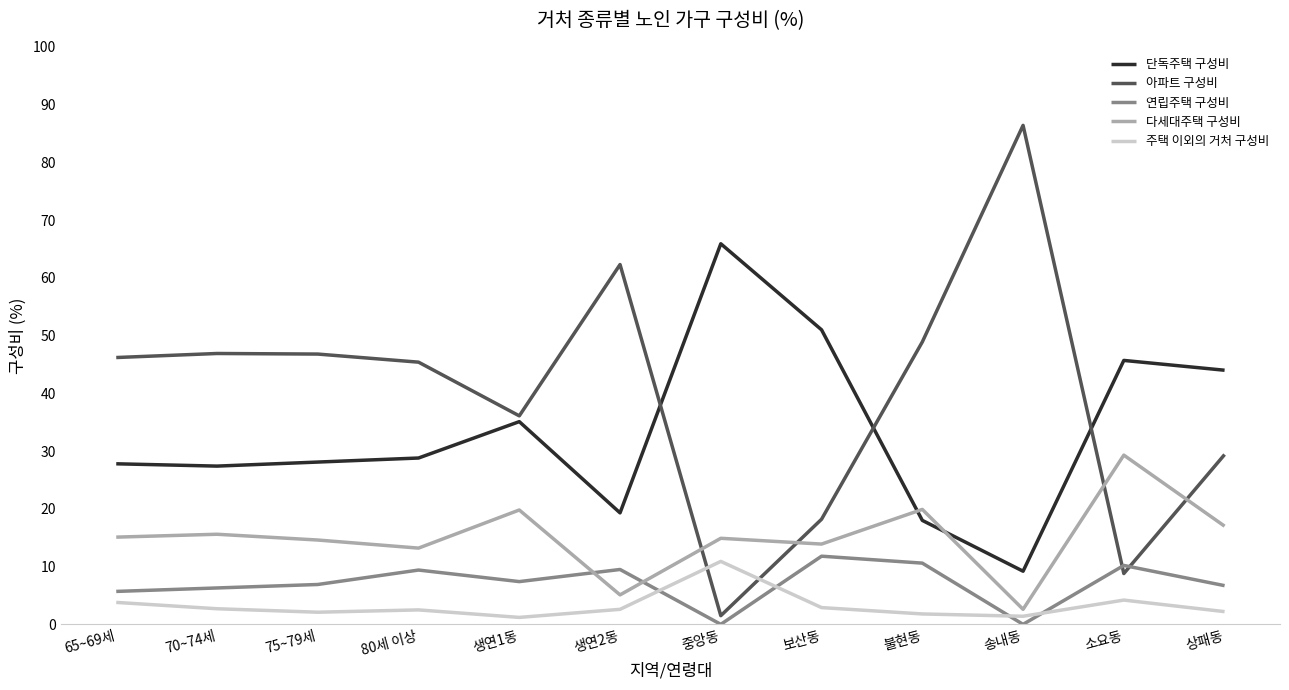

Is it true that 단독주택 구성비 equals 45.7 at 소요동?

True